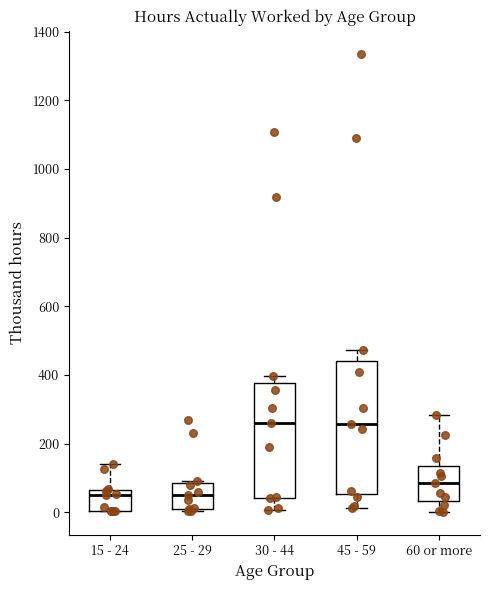

Where is the lower edge of the box for 25 - 29 on the y-axis? The values are not printed on the chart, so give them approximately, as read against the axis.

20